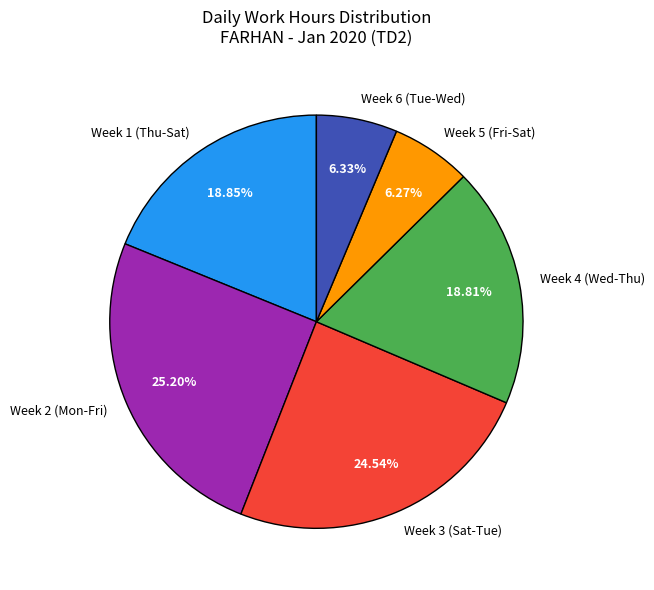

Do Week 4 (Wed-Thu) and Week 5 (Fri-Sat) together represent more than half of the pie?

No